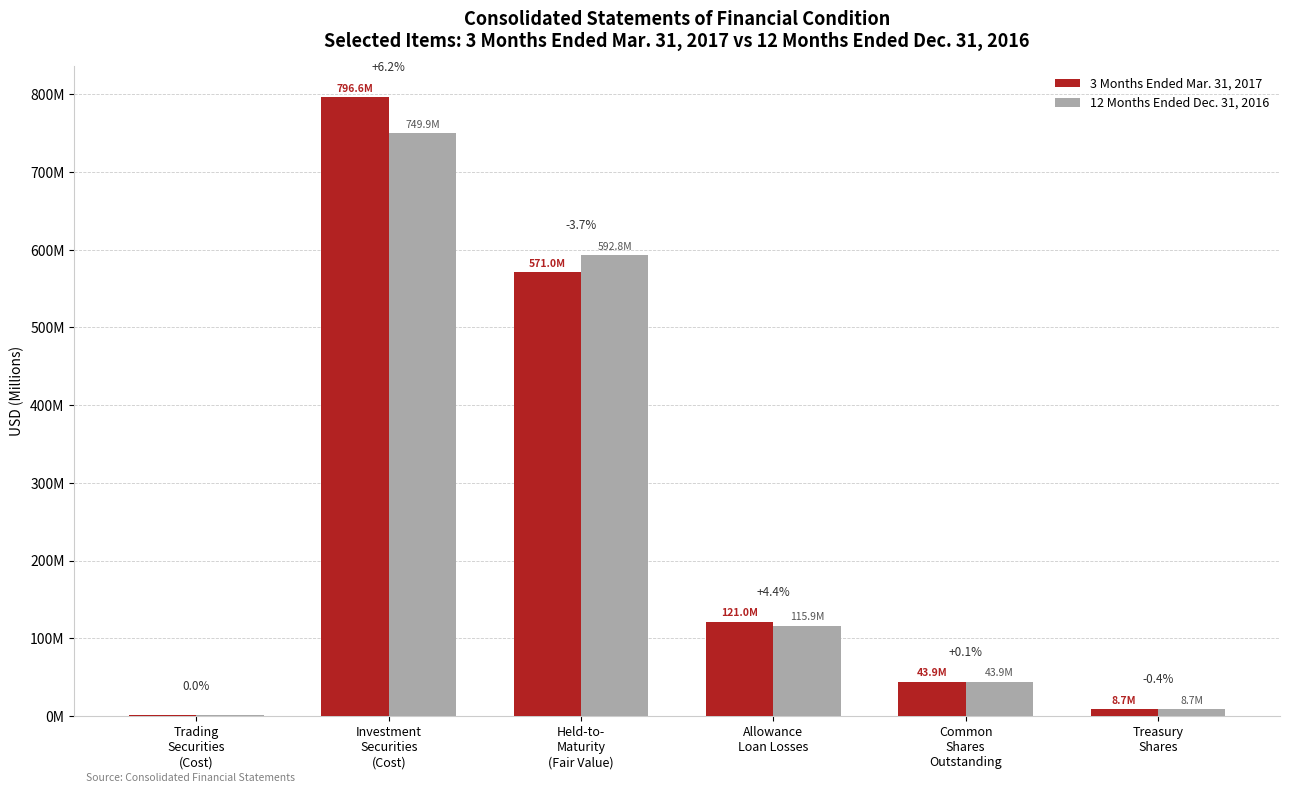

What are all the series names shown in the legend?

3 Months Ended Mar. 31, 2017, 12 Months Ended Dec. 31, 2016